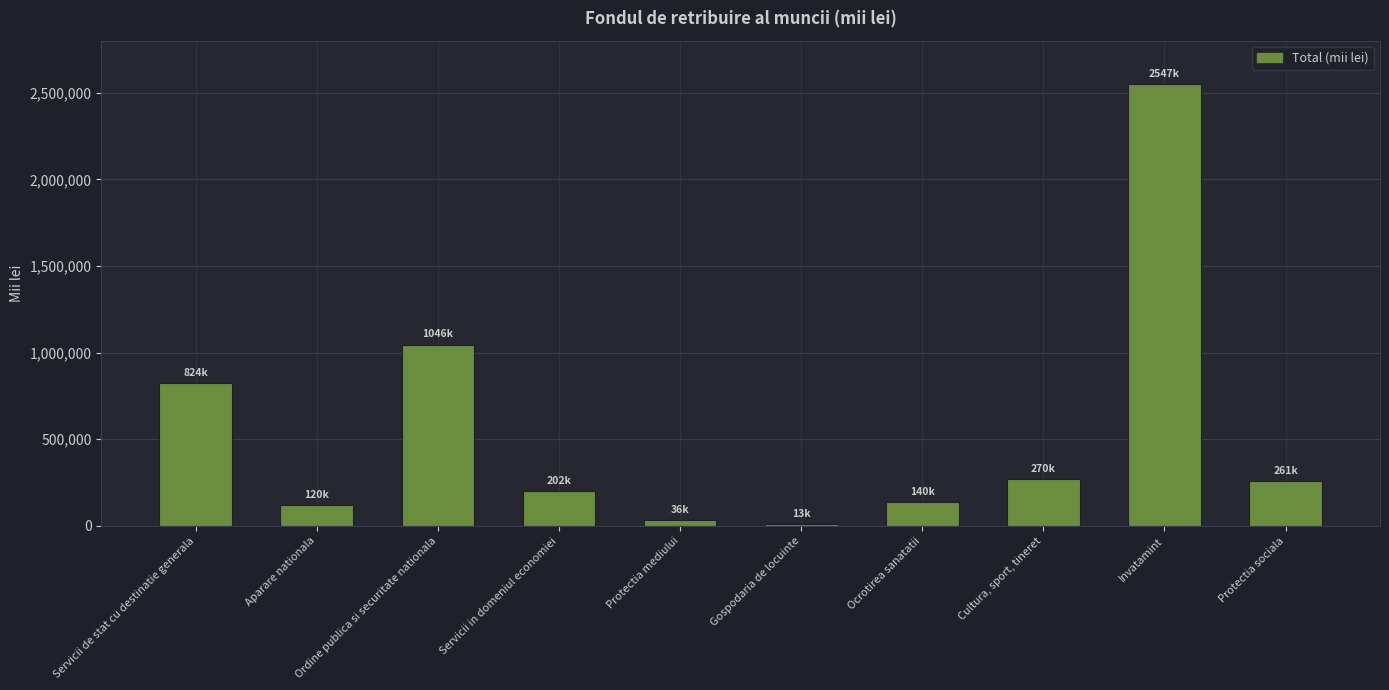

Rank the categories by value from highest to lowest.

Invatamint, Ordine publica si securitate nationala, Servicii de stat cu destinatie generala, Cultura, sport, tineret, Protectia sociala, Servicii in domeniul economiei, Ocrotirea sanatatii, Aparare nationala, Protectia mediului, Gospodaria de locuinte